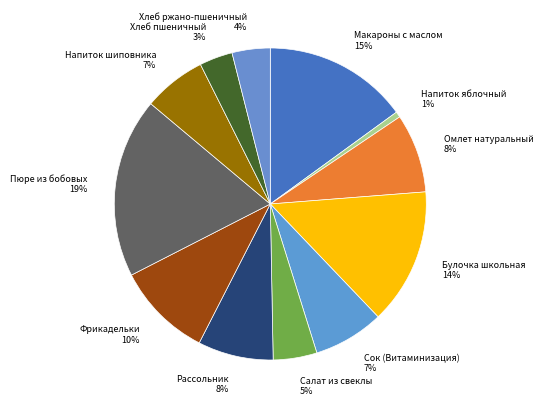

What is the smallest slice in the pie chart?

Напиток яблочный